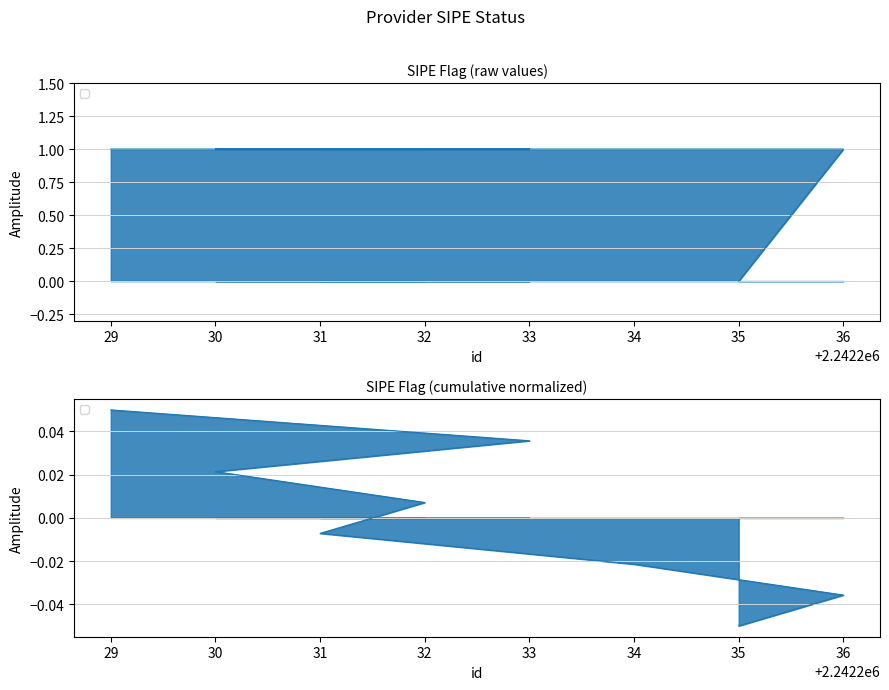

How many categories are shown in the chart?

8